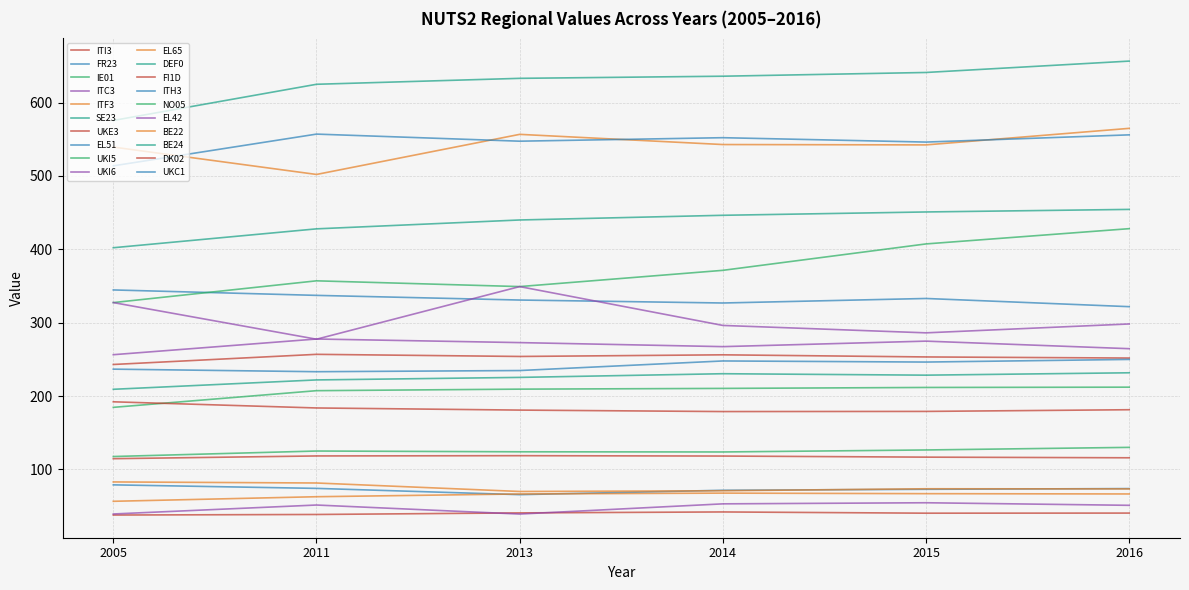

Does the chart have visible grid lines?

Yes